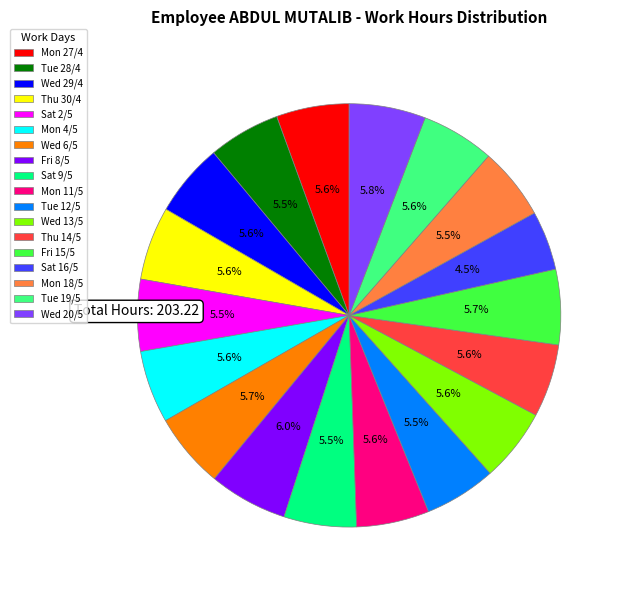

Which slice is the smallest?

Sat 16/5